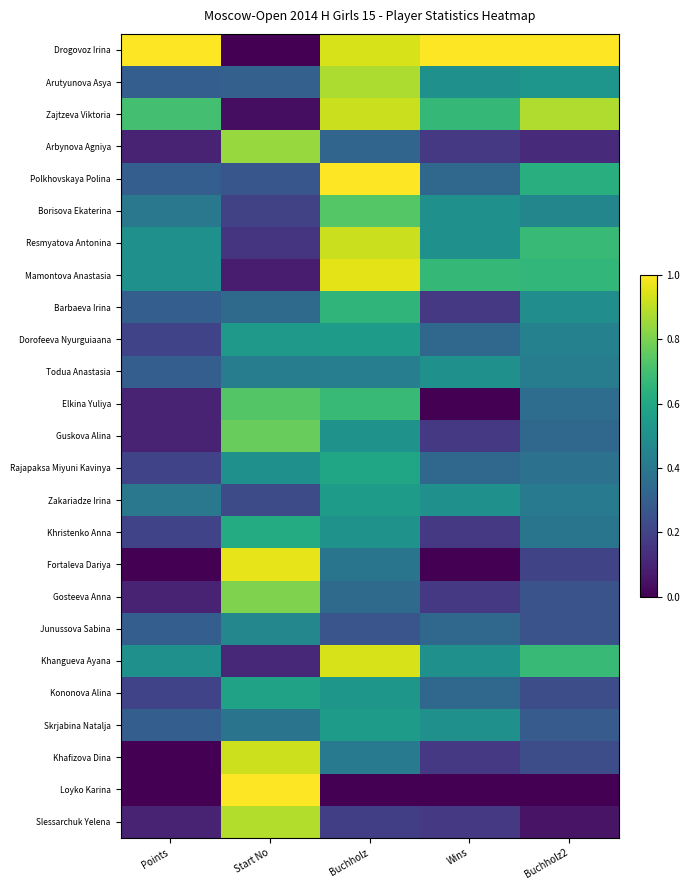

What is the total value across all series at Points?

7.1